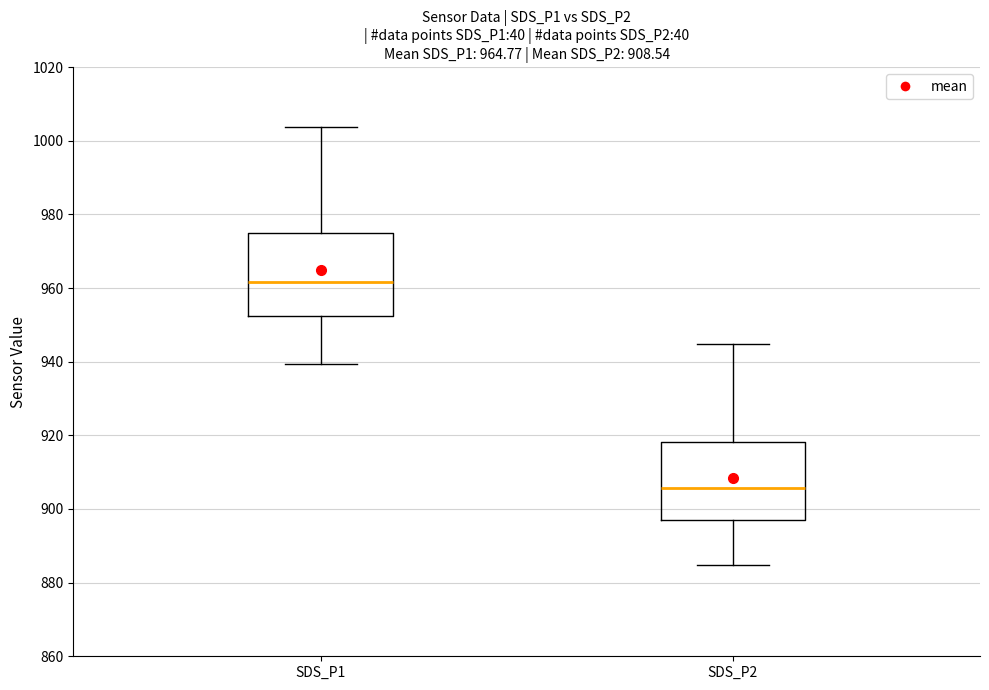

Which box has the lowest median line?

SDS_P2